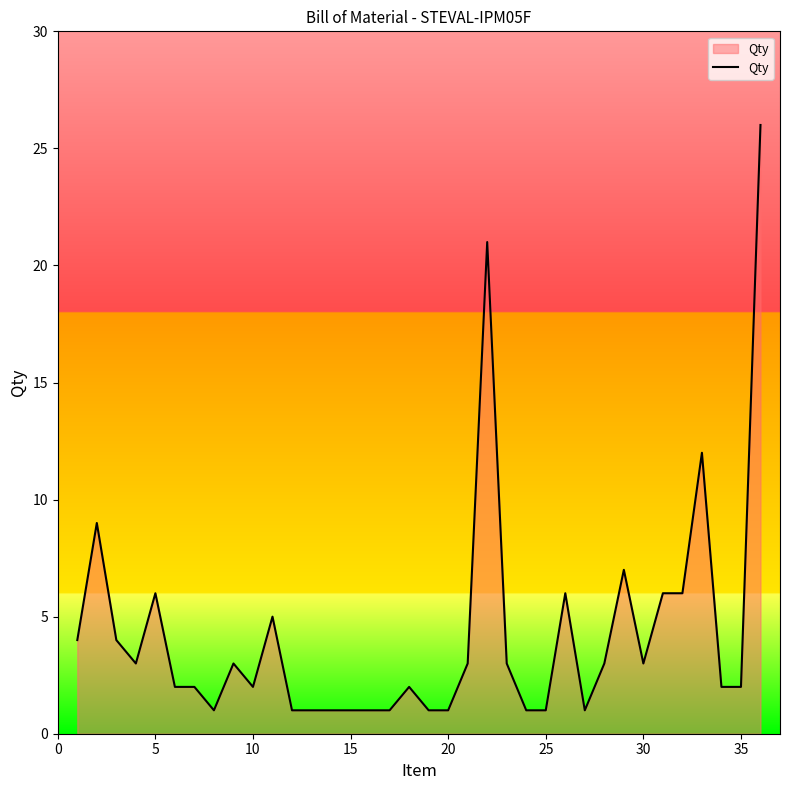

Count the number of data series in this chart.

1